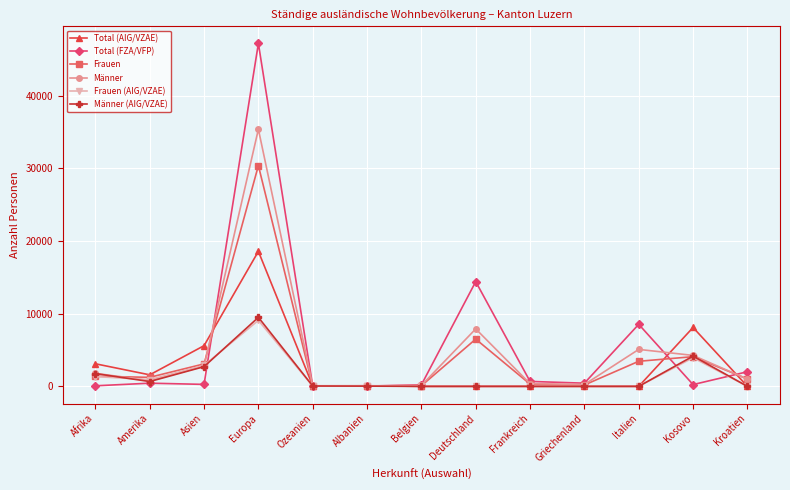

What is the sum of the Männer (AIG/VZAE) values at Afrika and Italien?

1759